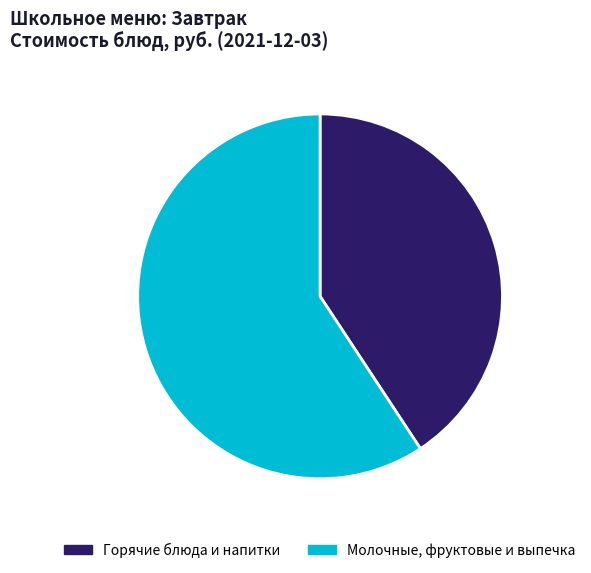

Does any single category account for the majority?

Yes